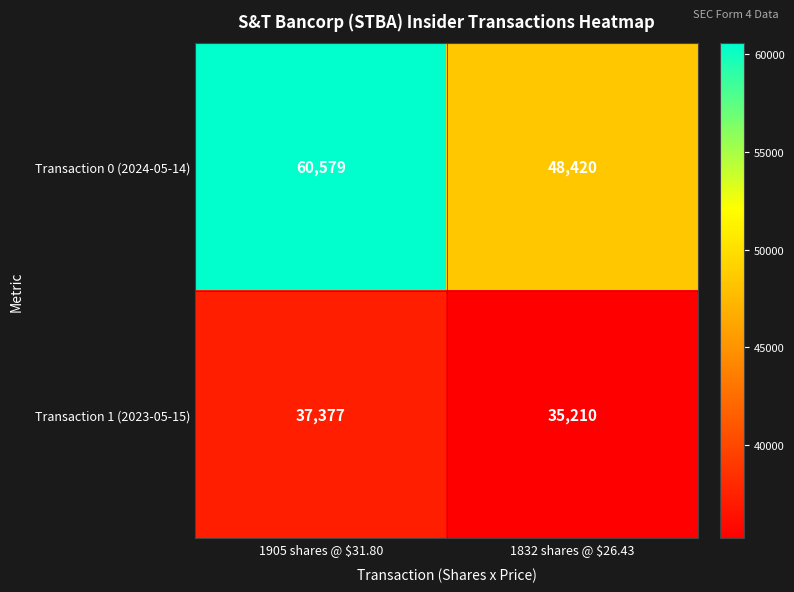

Rank the series by their maximum value, from lowest to highest.

Transaction 1 (2023-05-15), Transaction 0 (2024-05-14)